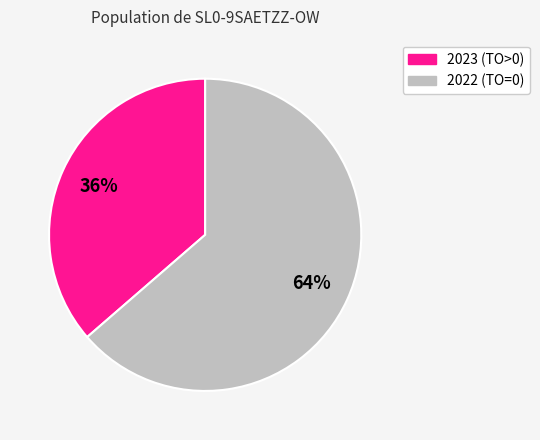

To the nearest percent, what is the average slice percentage?

50%